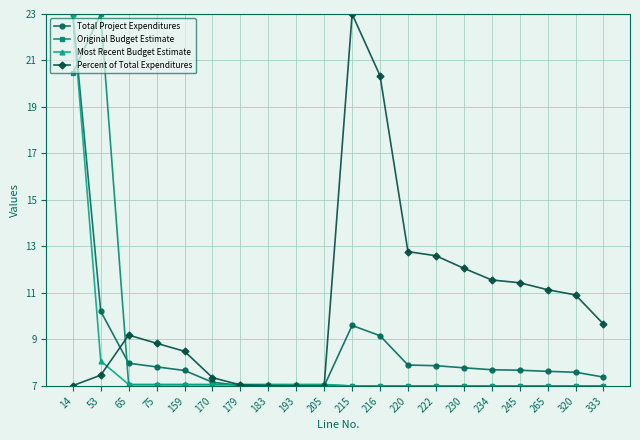

Between 75 and 159, which series saw the biggest shift?

Percent of Total Expenditures